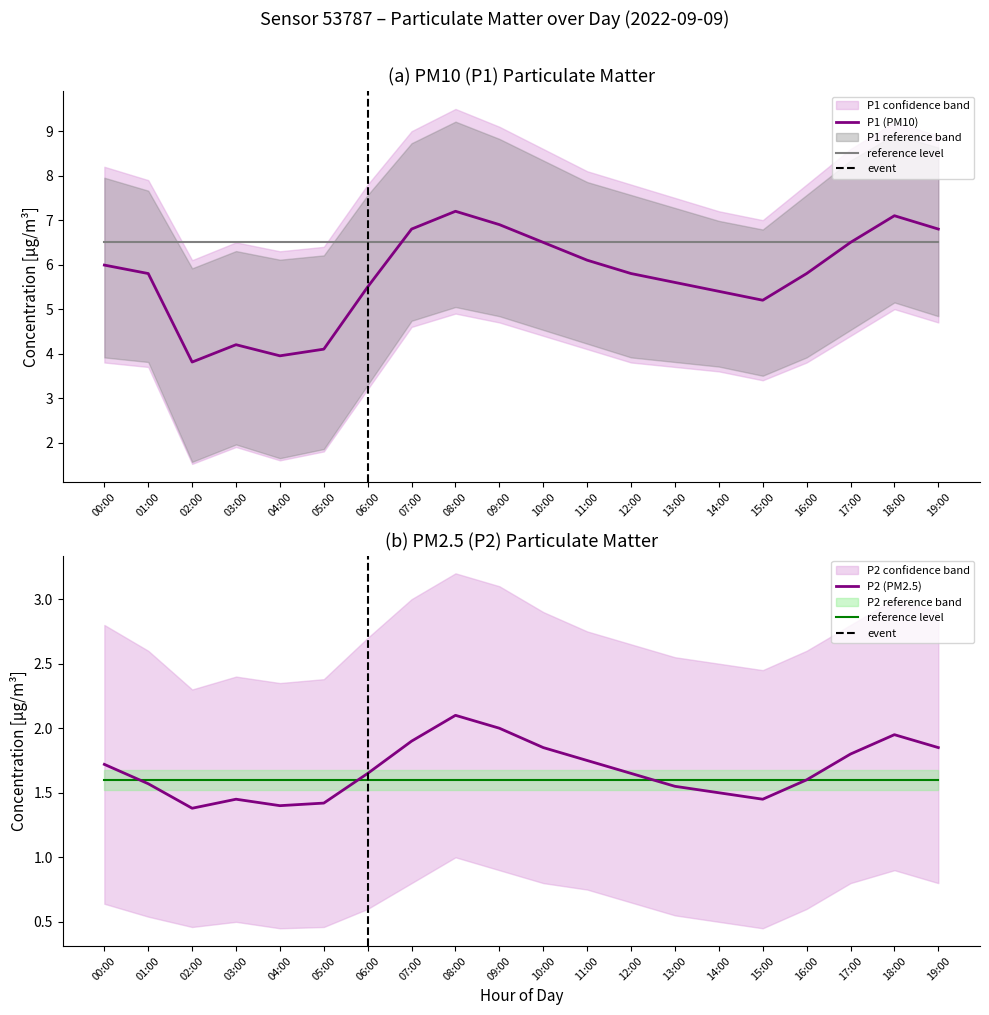

Rank the series at 02:00 from highest to lowest value.

P1_upper, P1, P2_upper, P1_lower, P2, P2_lower